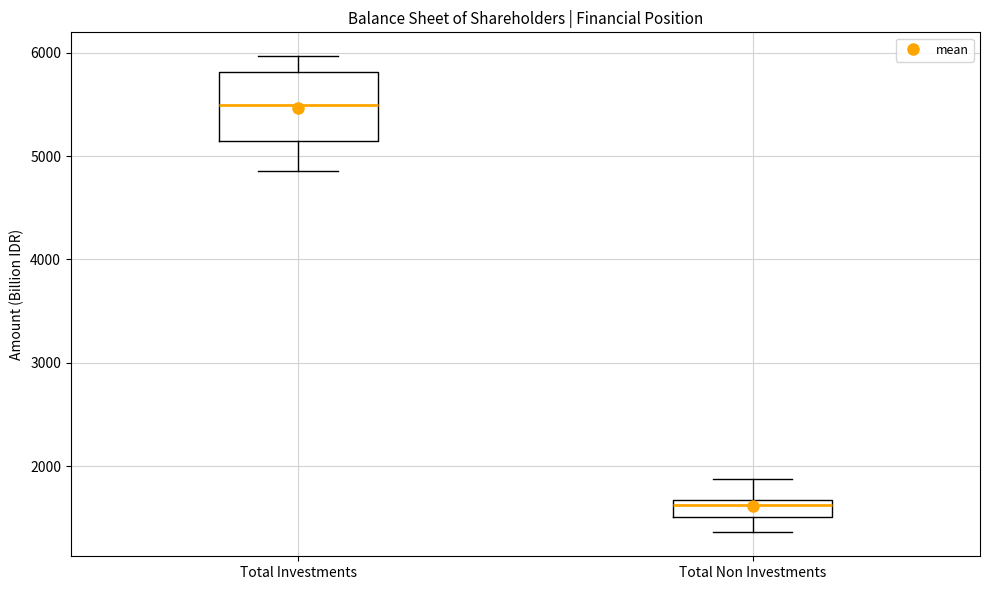

Where is the lower edge of the box for Total Investments on the y-axis? The values are not printed on the chart, so give them approximately, as read against the axis.

5100